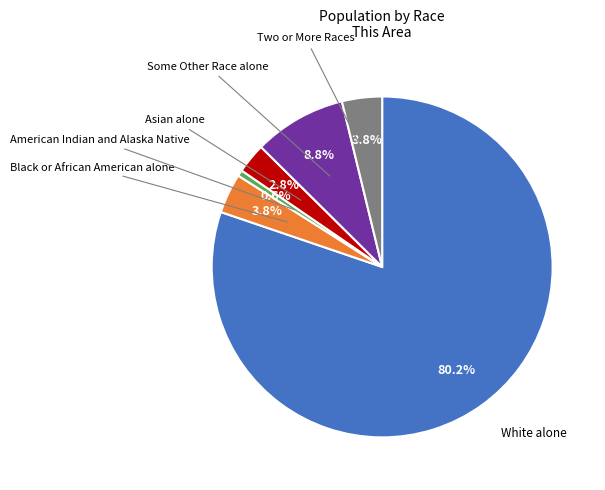

Is there any slice that represents more than half of the pie?

Yes